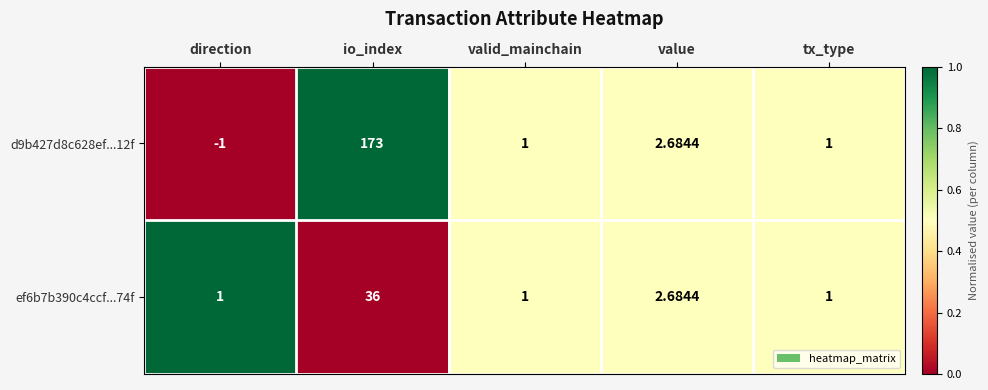

At which label does d9b427d8c628ef...12f first exceed 1?

io_index